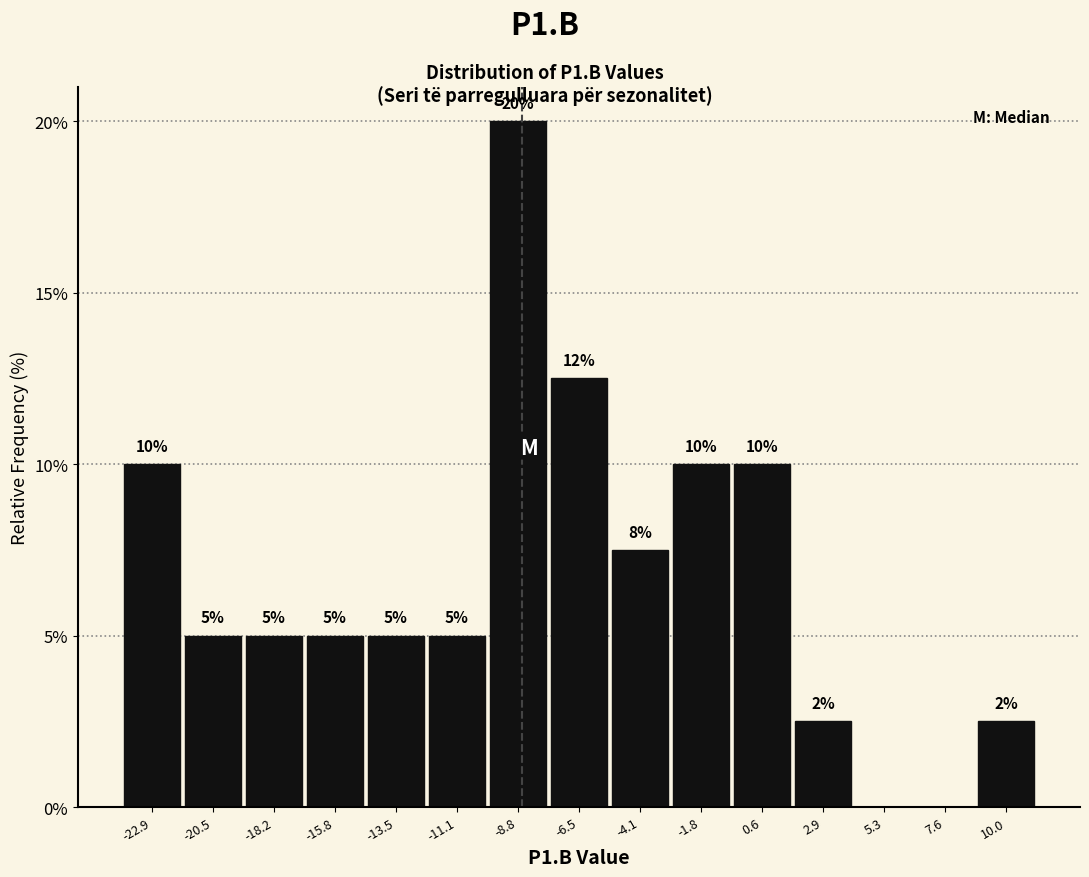

Over which range of the x-axis is the bar tallest?

-10.0 to -7.5